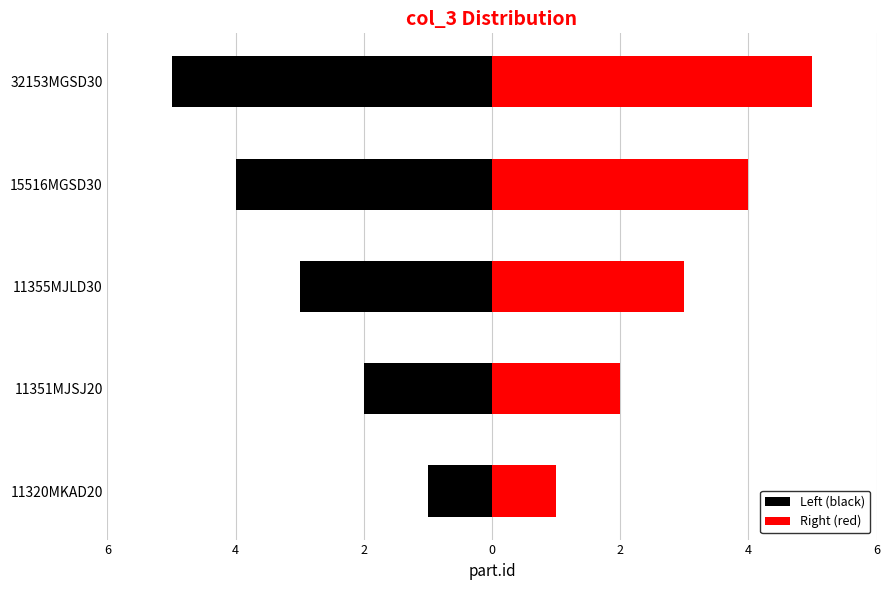

How many values in the Right (red) series are below 3?

2